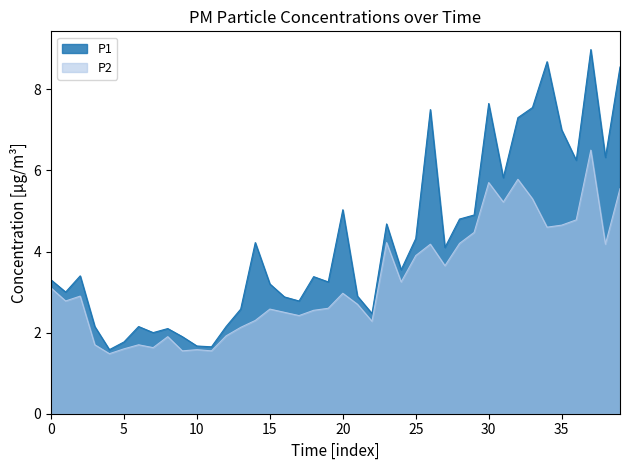

What is the total value across all series at 0?

6.4